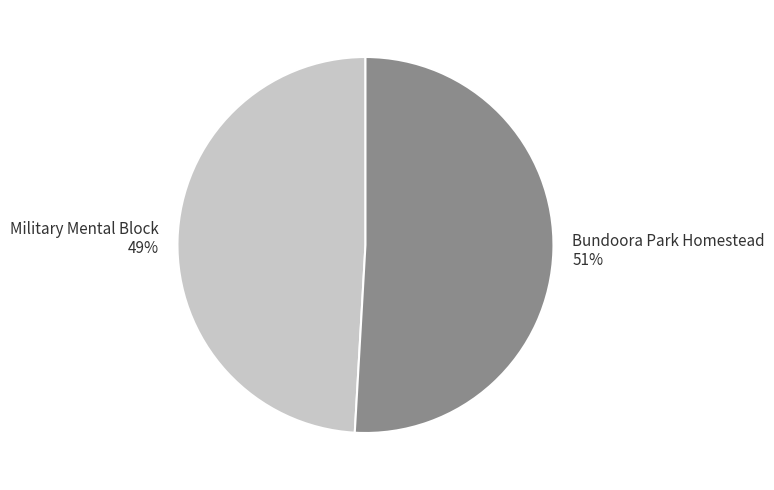

Is Military Mental Block the majority of the pie?

No